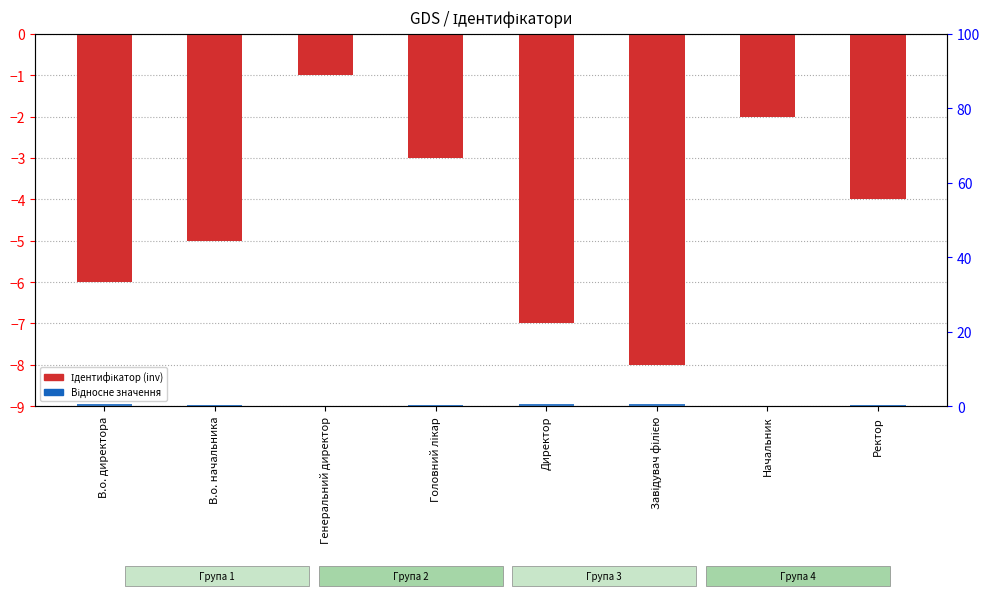

At which category is the sum across all series the highest?

Генеральний директор